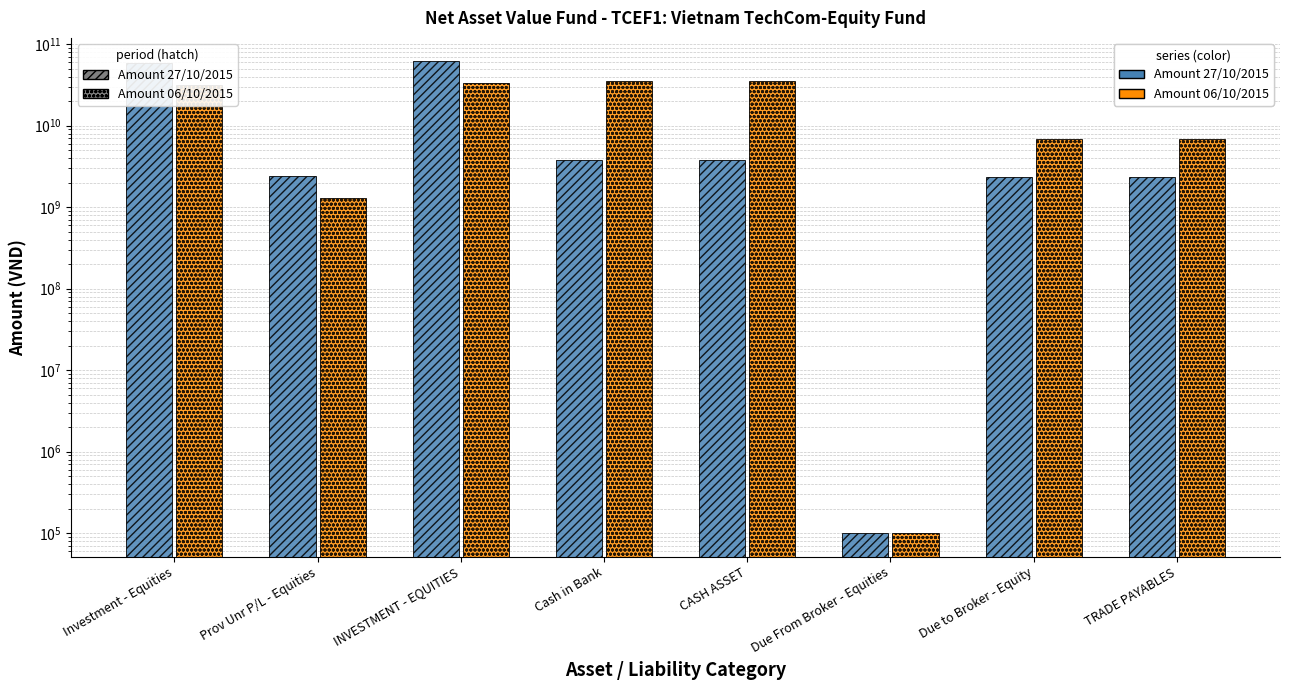

What is the sum of the Amount 06/10/2015 values at CASH ASSET and TRADE PAYABLES?

42678523428